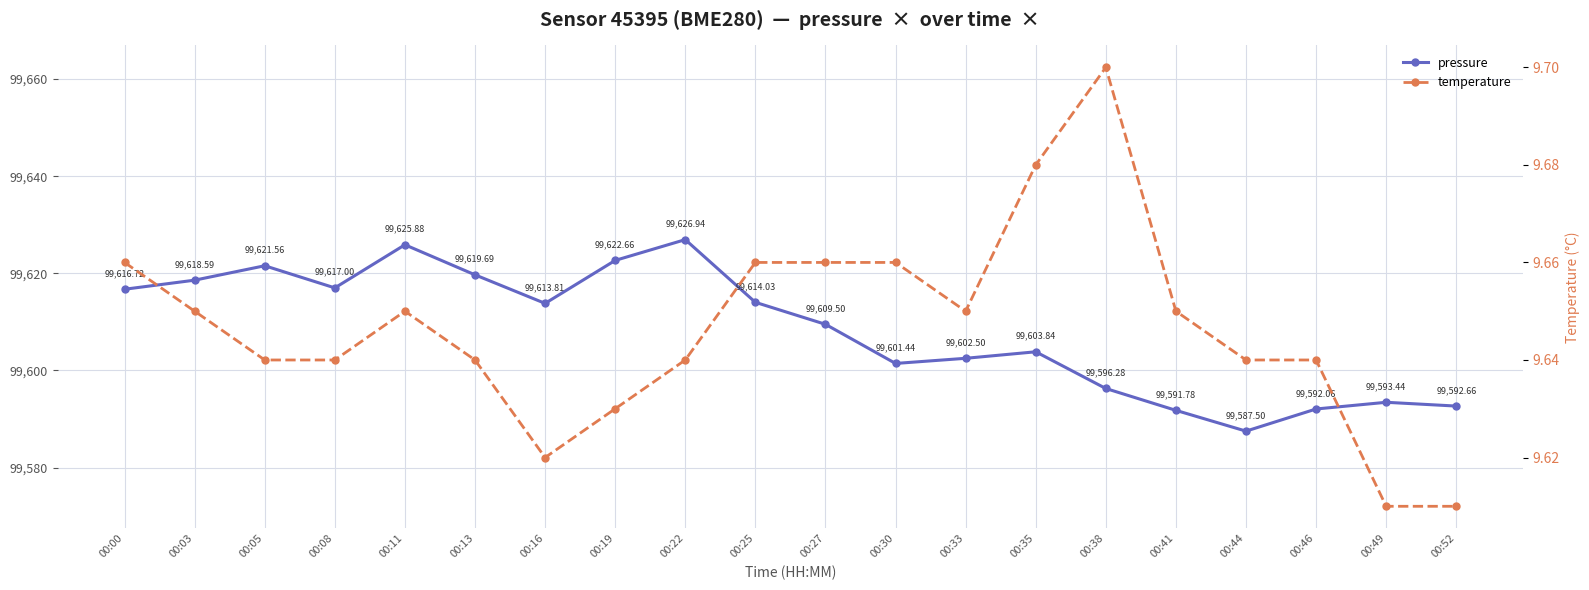

True or false: temperature and pressure cross at least once.

False